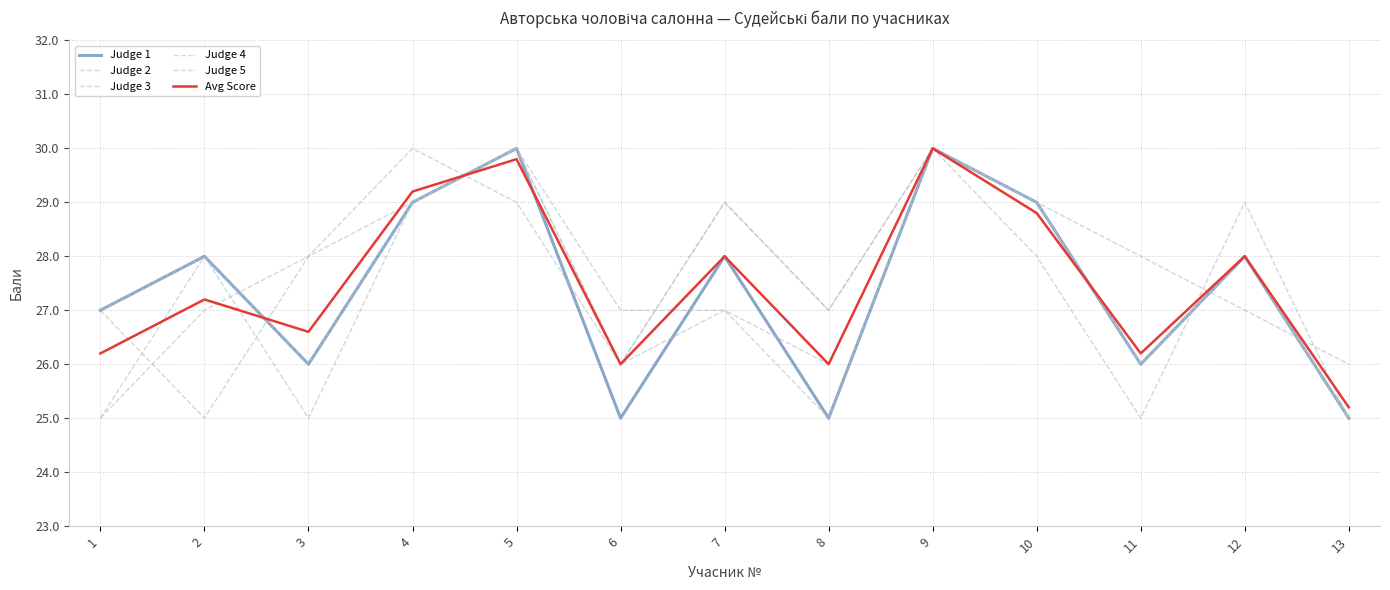

Does the chart have visible grid lines?

Yes